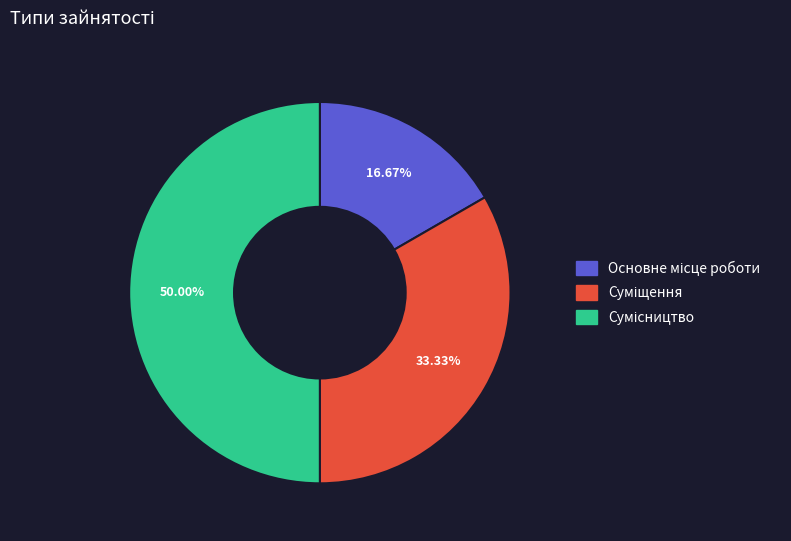

How many slices are in this pie chart?

3